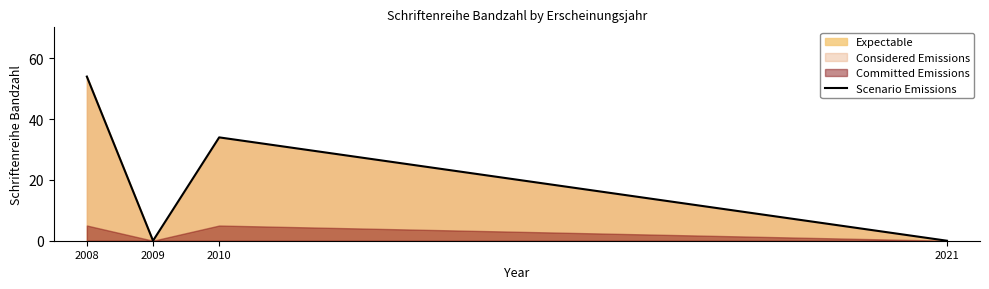

Which has a higher value, 2021 or 2010?

2010